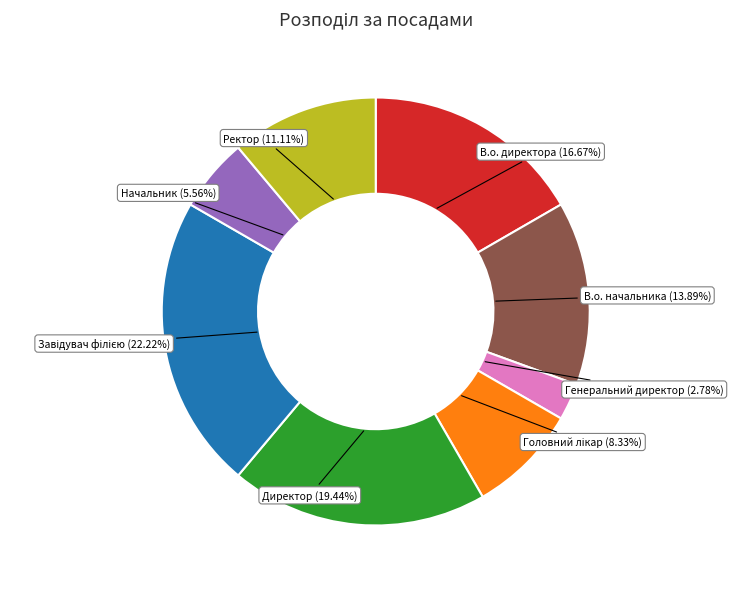

Is it true that Ректор is 25% of the pie?

False